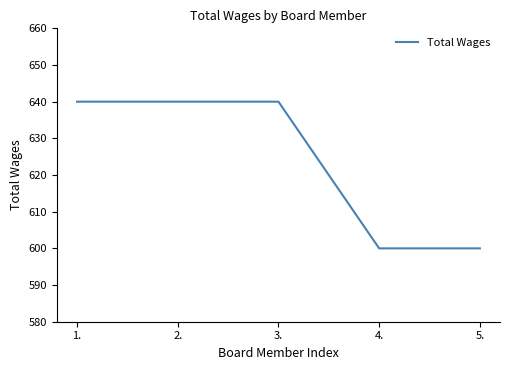

What is the minimum value shown in the chart?

600